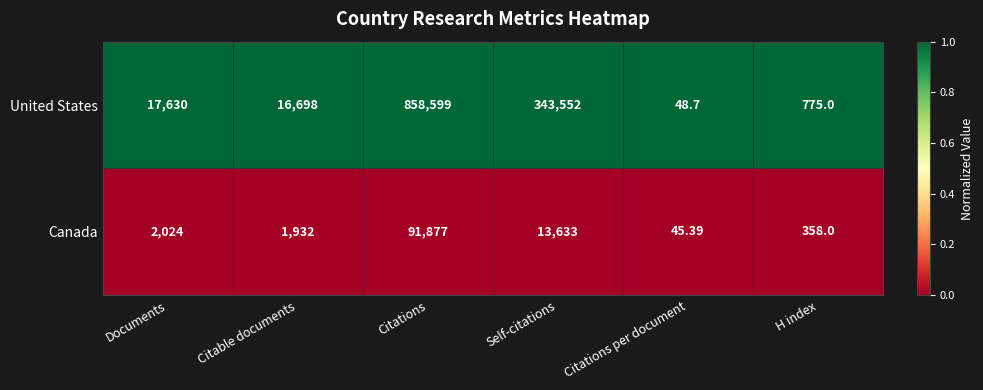

At which category is the sum across all series the highest?

Citations